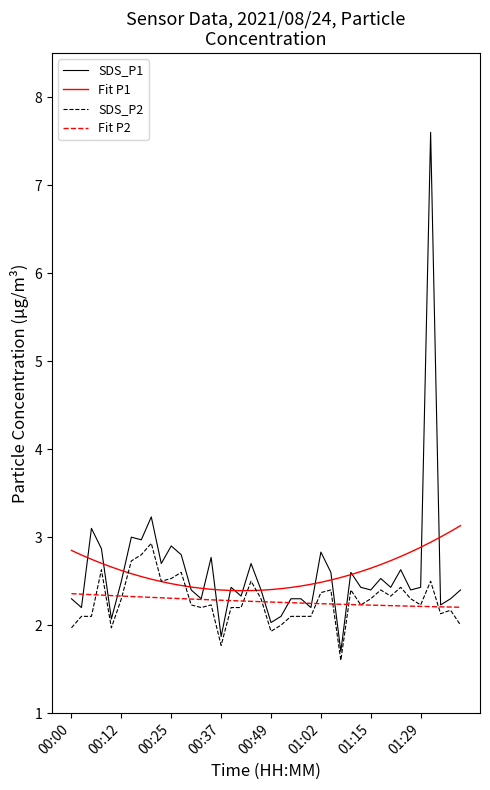

What is the average value of the Fit P1 series?

2.6